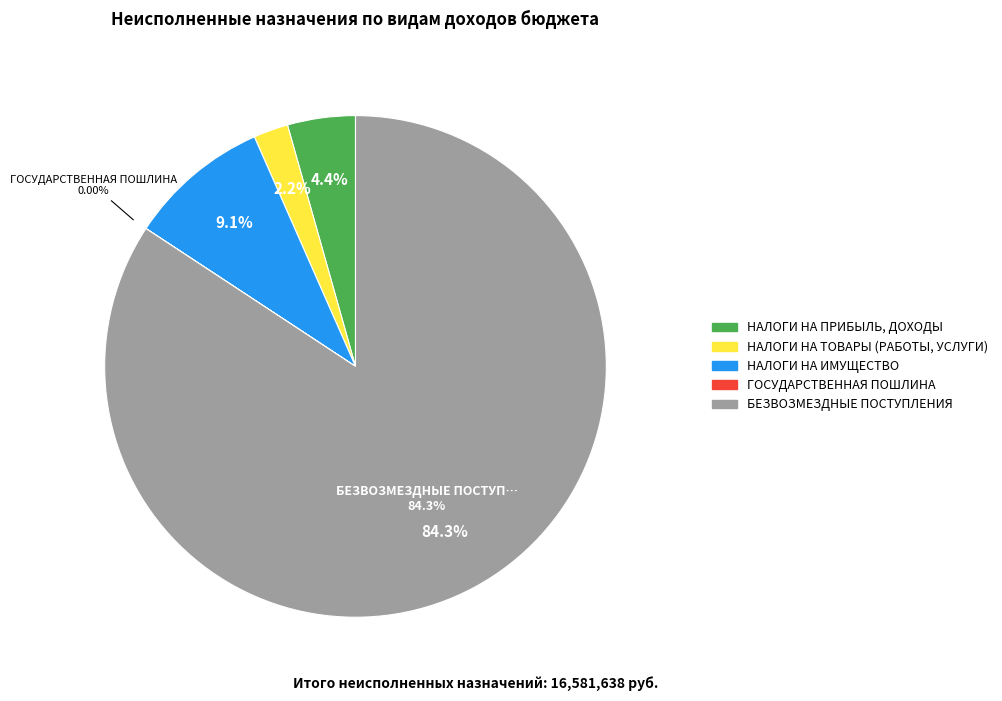

Is БЕЗВОЗМЕЗДНЫЕ ПОСТУПЛЕНИЯ the majority of the pie?

Yes